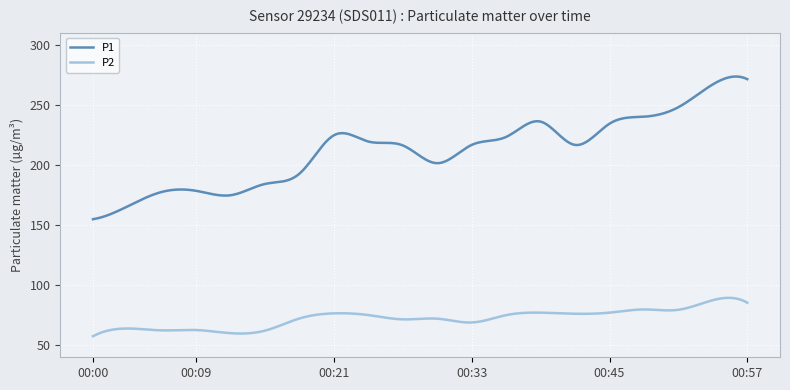

True or false: P2 and P1 cross at least once.

False